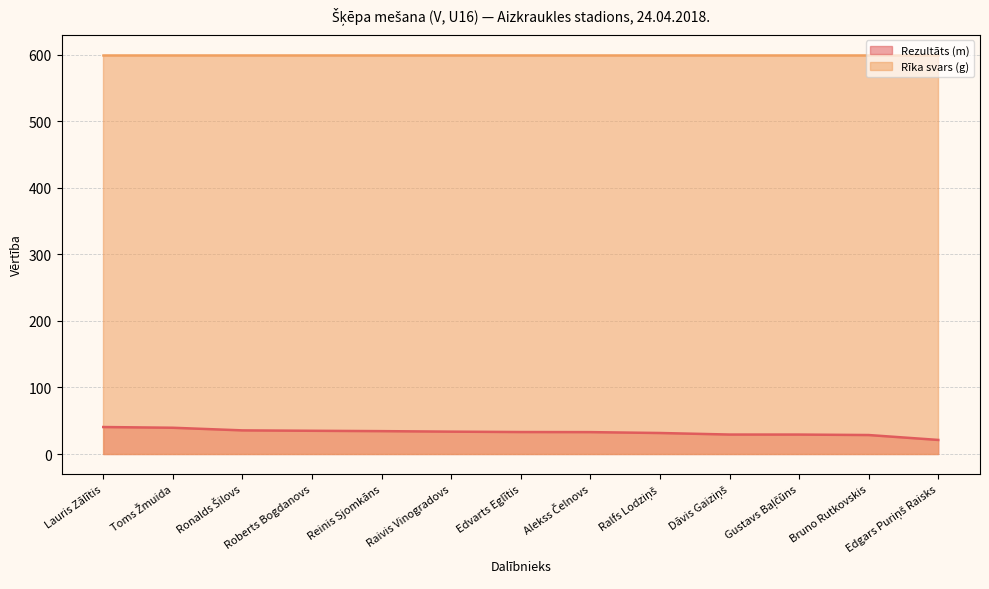

List the labels in order of value, smallest first.

Edgars Puriņš Raisks, Bruno Rutkovskis, Gustavs Baļčūns, Dāvis Gaiziņš, Ralfs Lodziņš, Alekss Čelnovs, Edvarts Eglītis, Raivis Vinogradovs, Reinis Sjomkāns, Roberts Bogdanovs, Ronalds Šilovs, Toms Žmuida, Lauris Zālītis